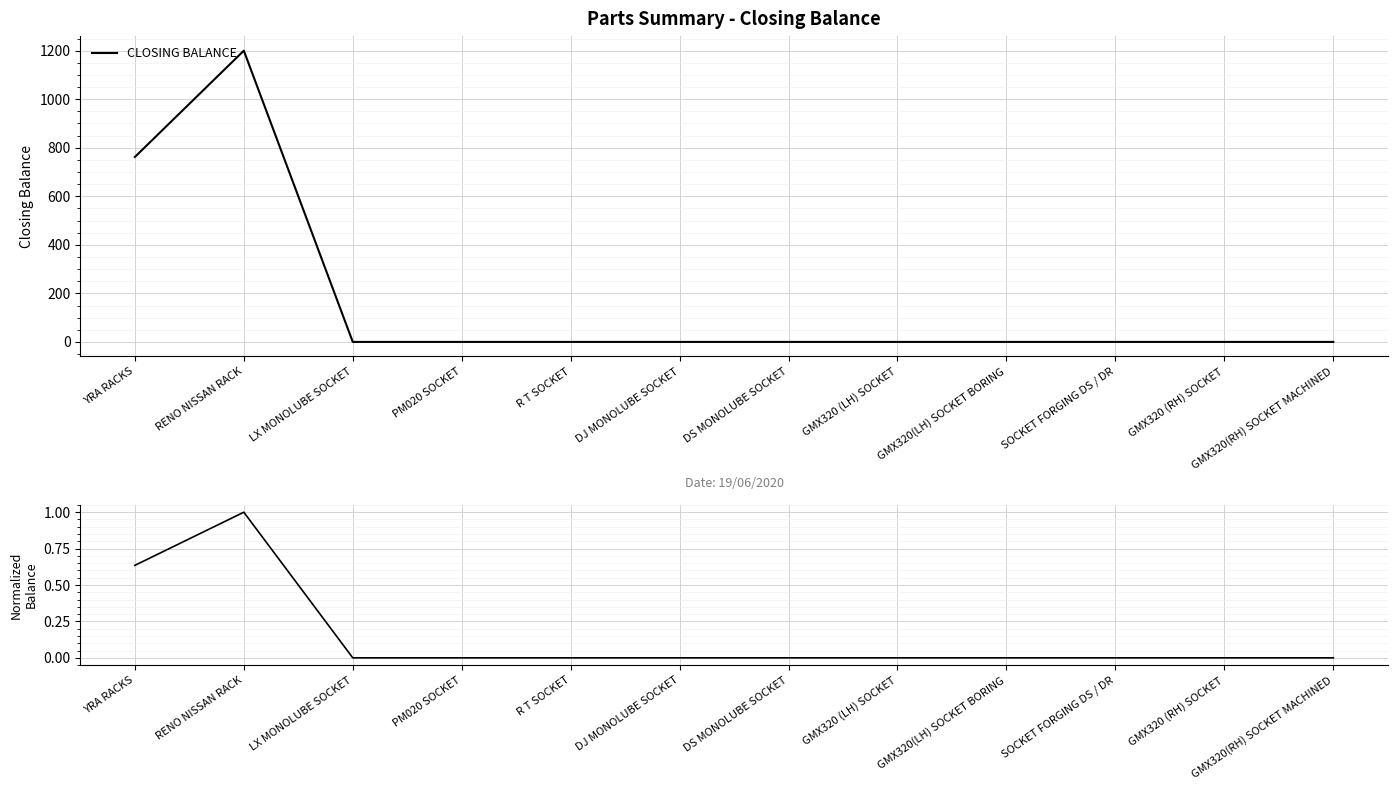

How many categories are shown in the chart?

12